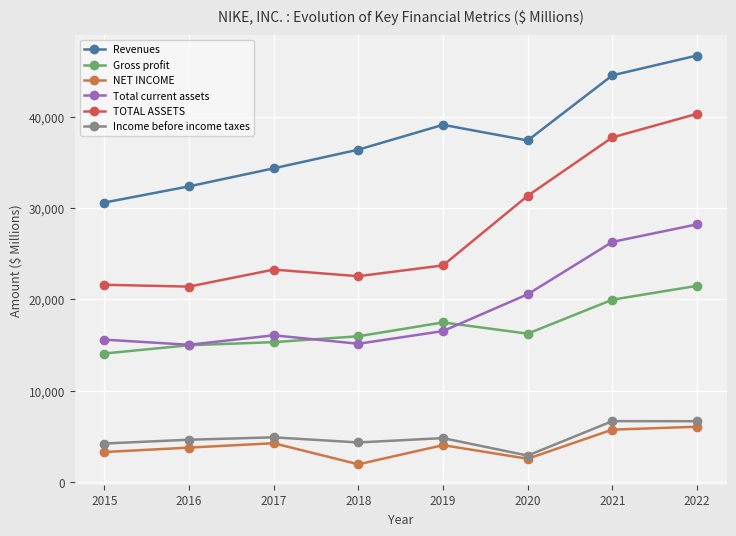

Where is the first local minimum for Total current assets?

2016